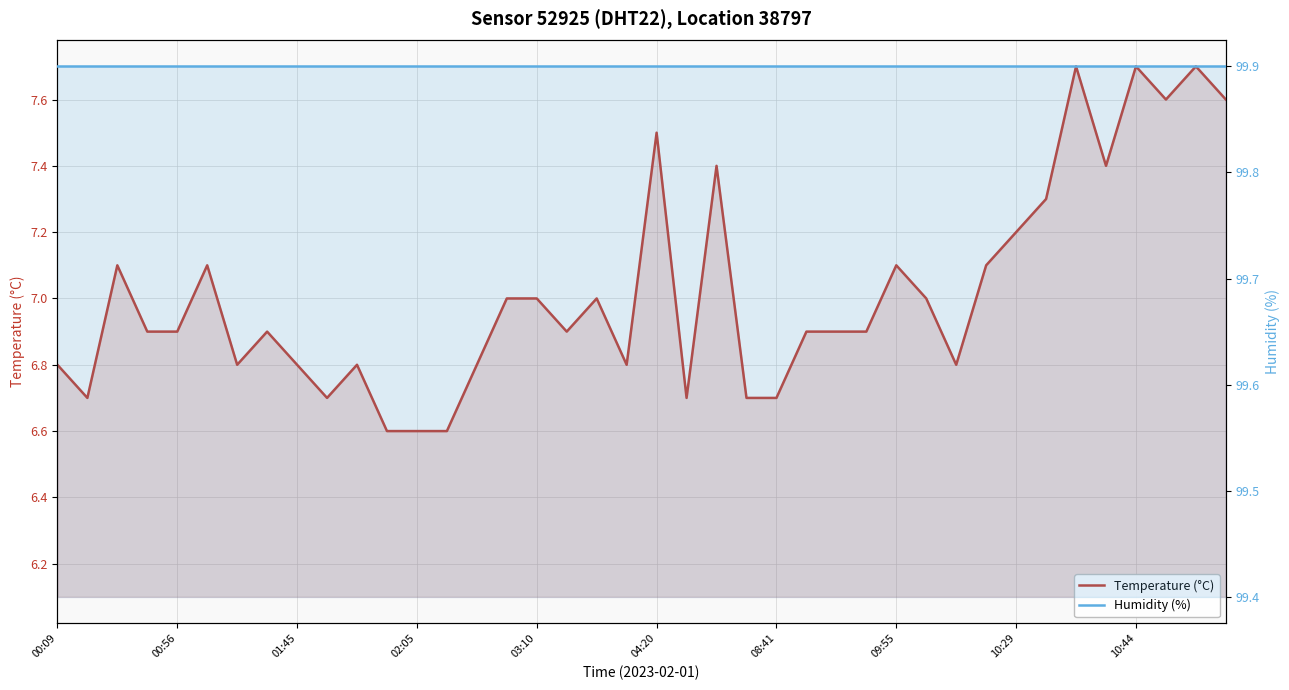

At how many categories does at least one series exceed 42?

40